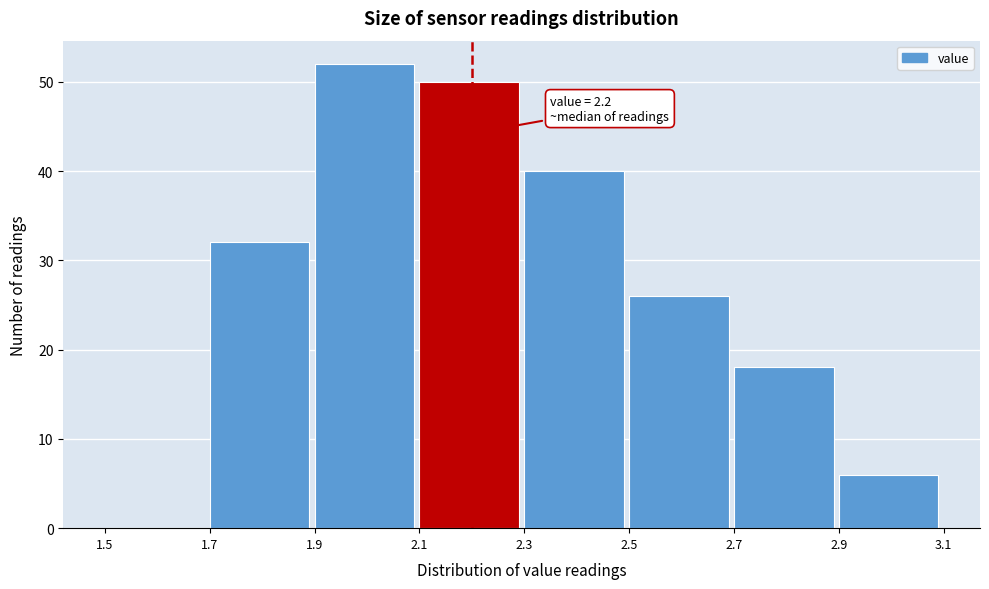

Over which range of the x-axis is the bar tallest?

1.9 to 2.1